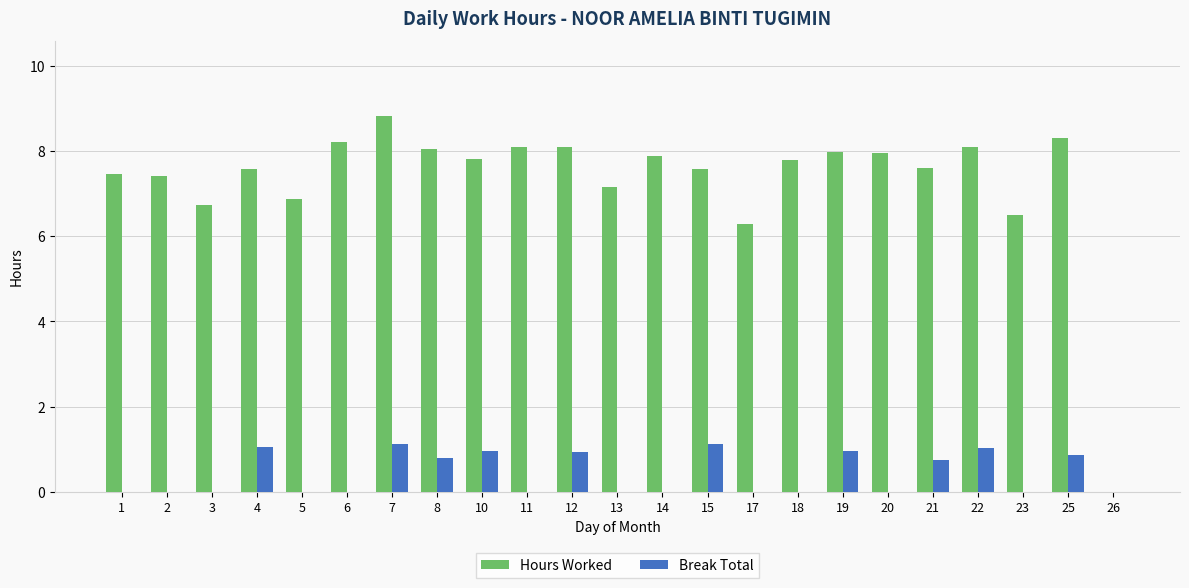

Which label corresponds to the largest value in the chart?

7